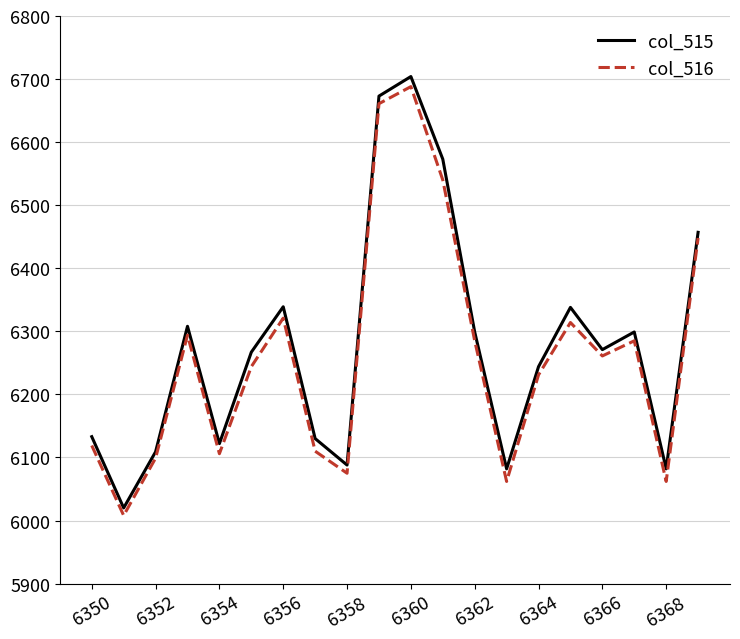

What is the maximum value shown in the chart?

6704